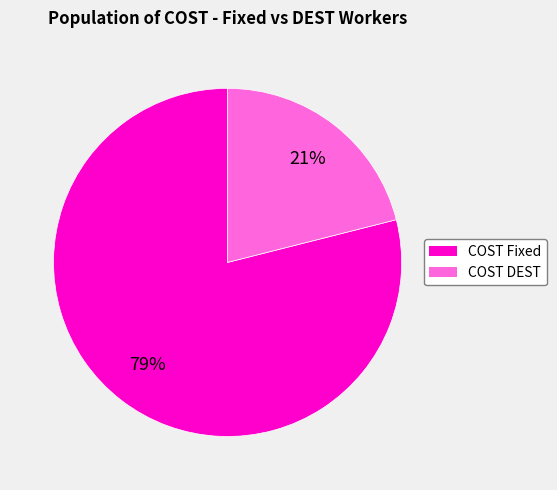

To the nearest percent, what is the average slice percentage?

50%